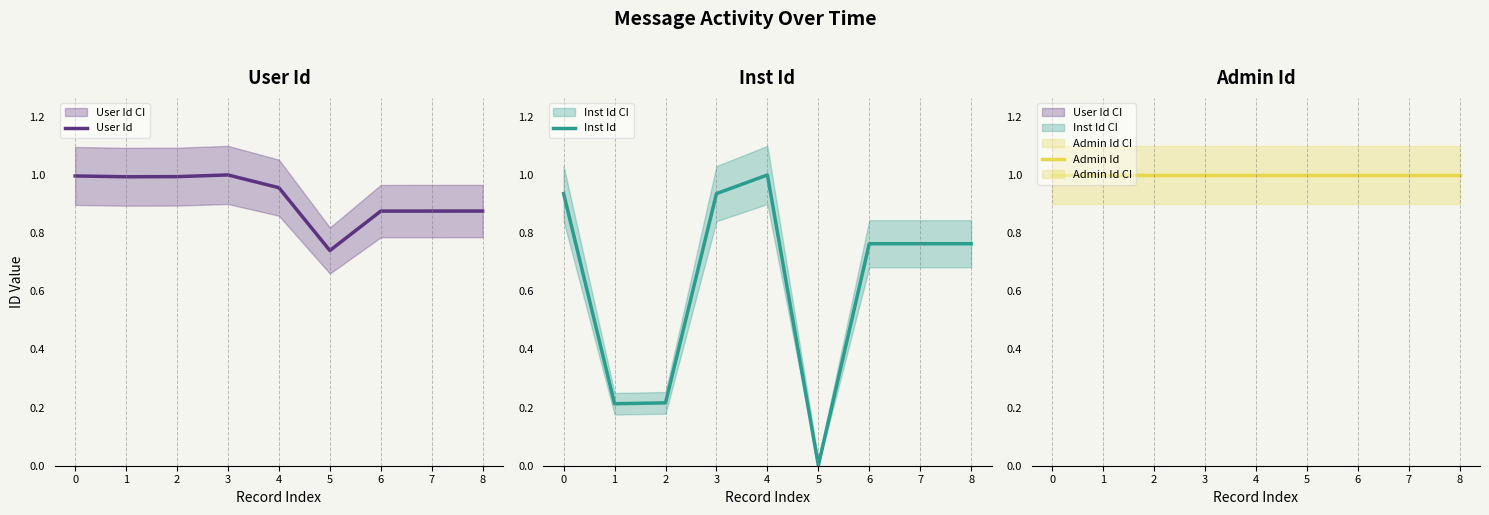

Is it true that Inst Id equals 0.9 at 3?

True